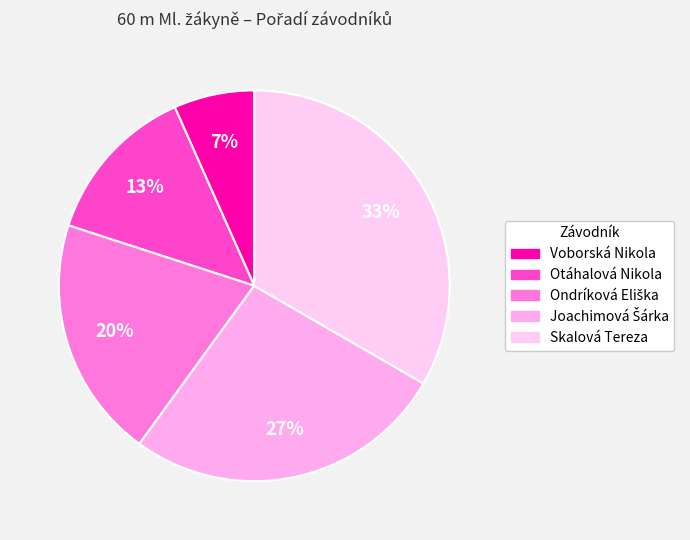

True or false: Voborská Nikola accounts for 1% of the total.

False